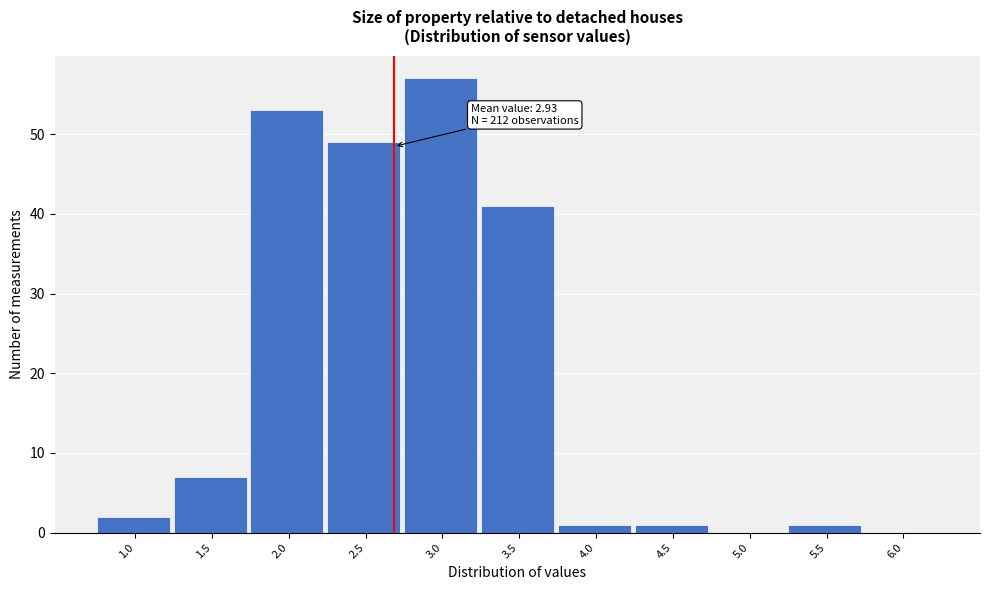

Reading left to right, transcribe all the data shown in this chart.

1.0=2	1.5=7	2.0=53	2.5=49	3.0=57	3.5=41	4.0=1	4.5=1	5.0=0	5.5=1	6.0=0